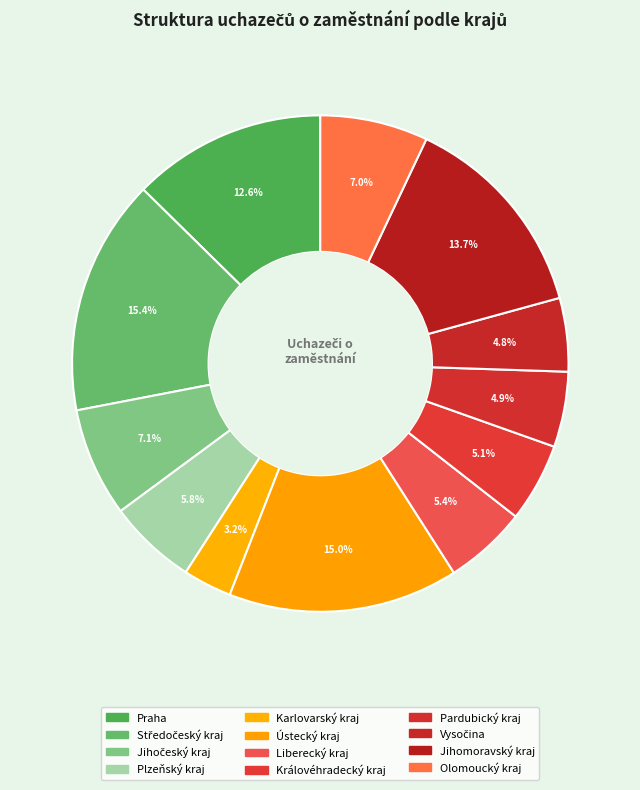

True or false: Praha accounts for 13% of the total.

True